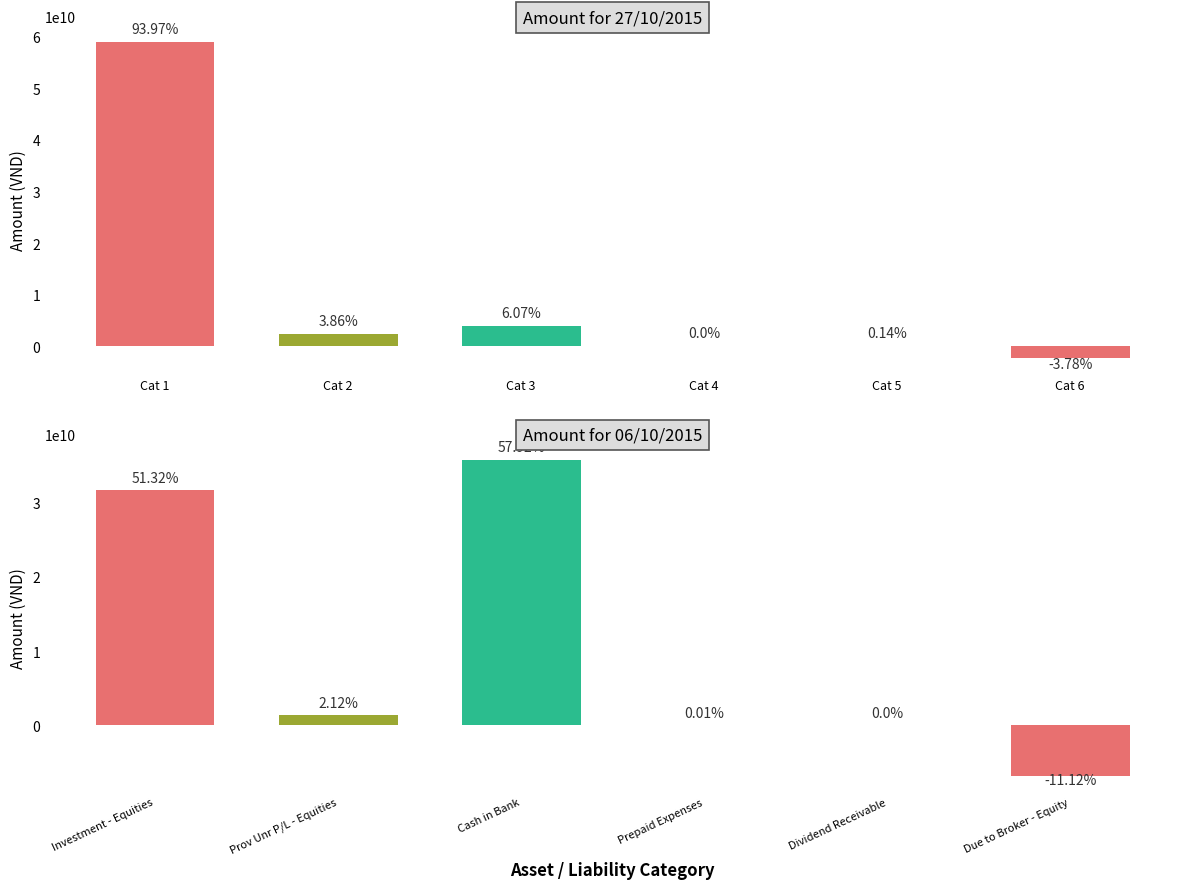

The value of Amount for 27/10/2015 at Cat 5 is 42177111. True or false?

False